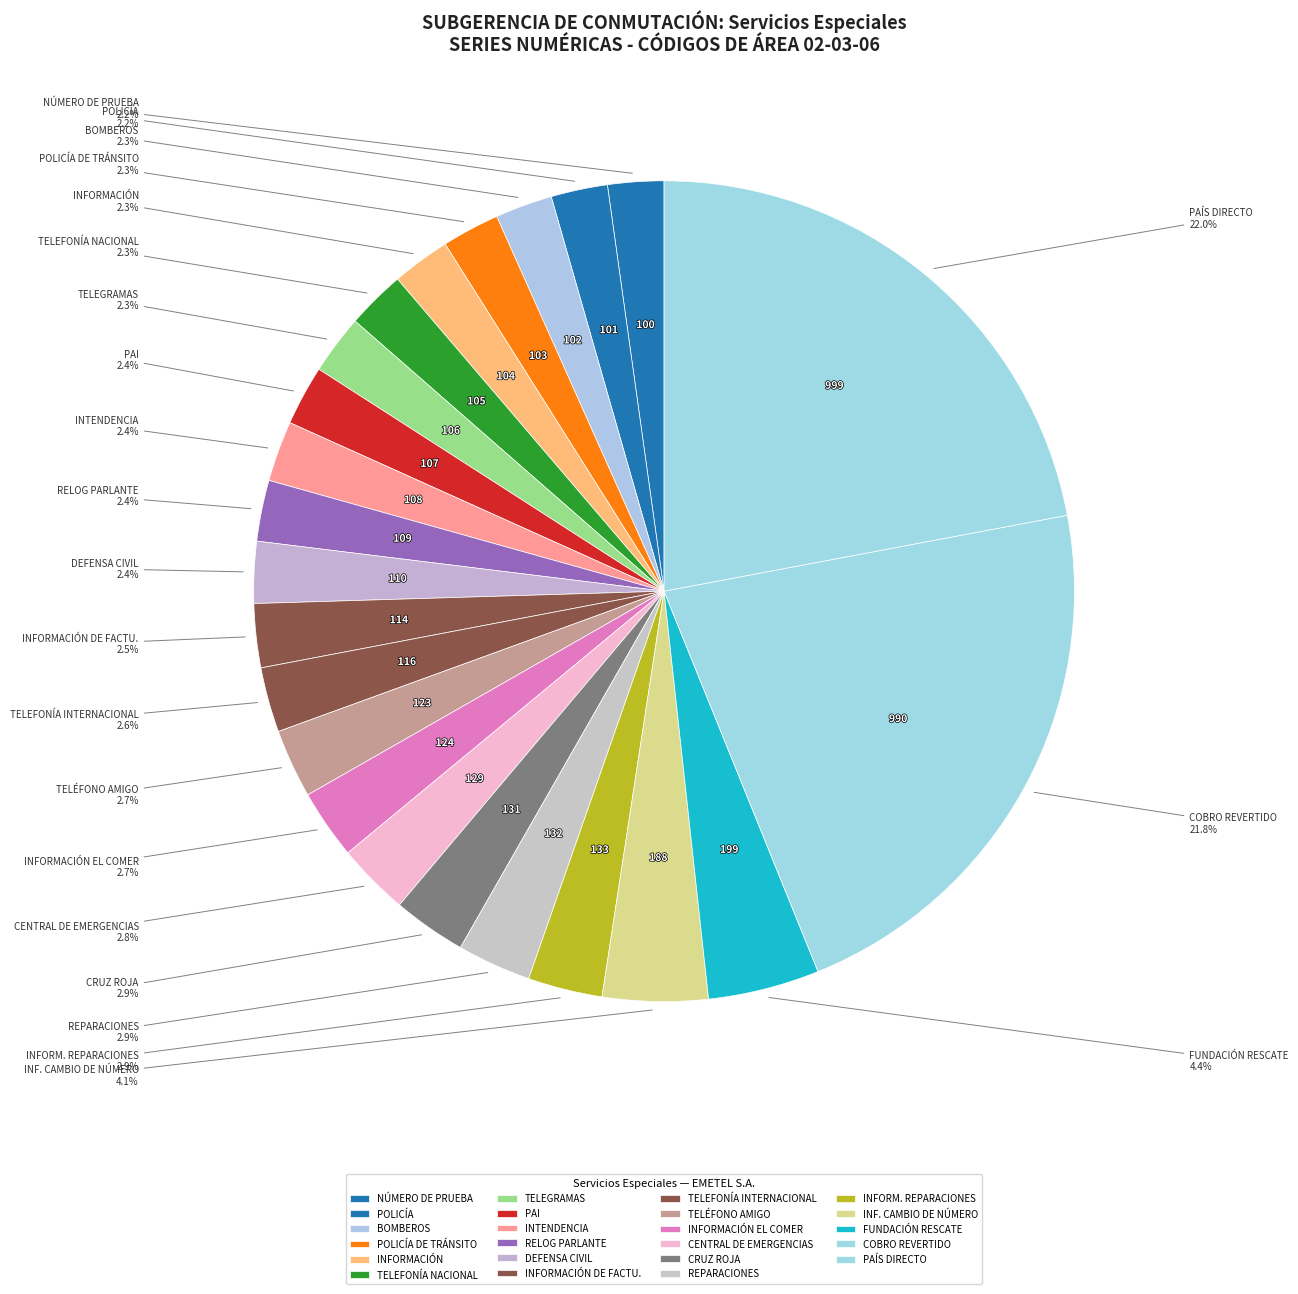

Which slice is the largest?

PAÍS DIRECTO